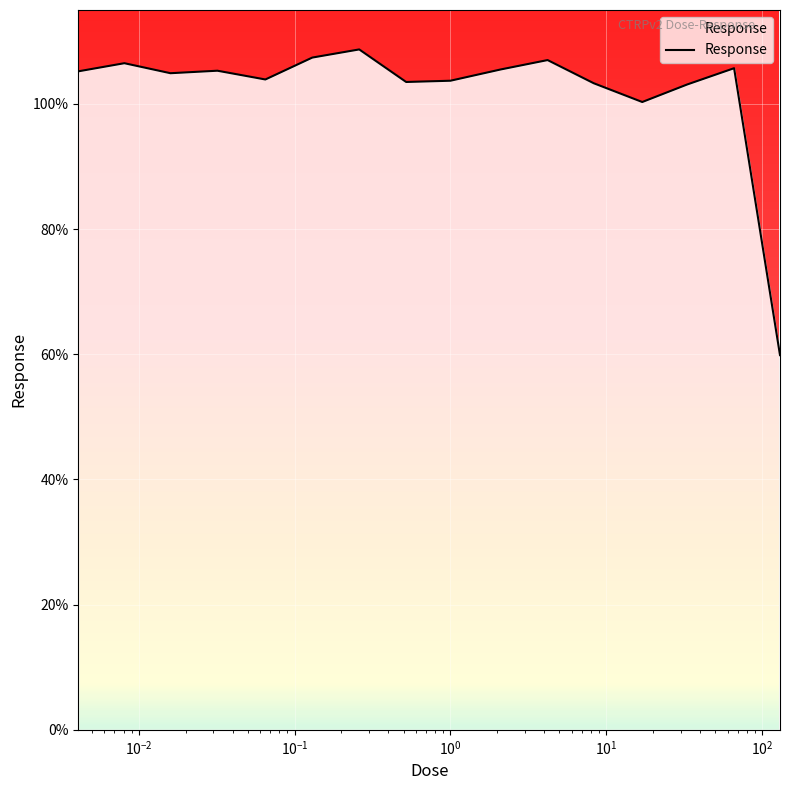

What is the difference between the maximum and minimum values?

48.8